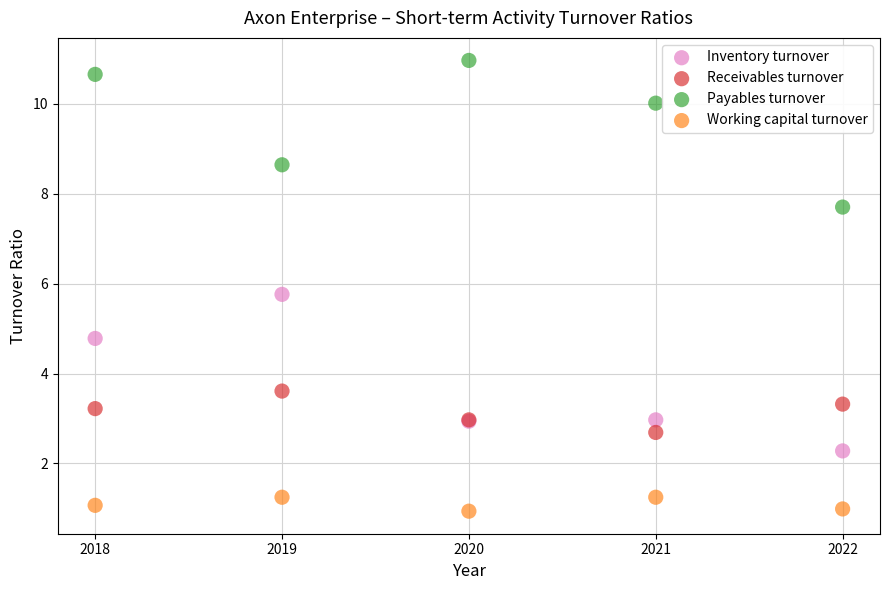

Across all series, what Y value is closest to 5?

4.8